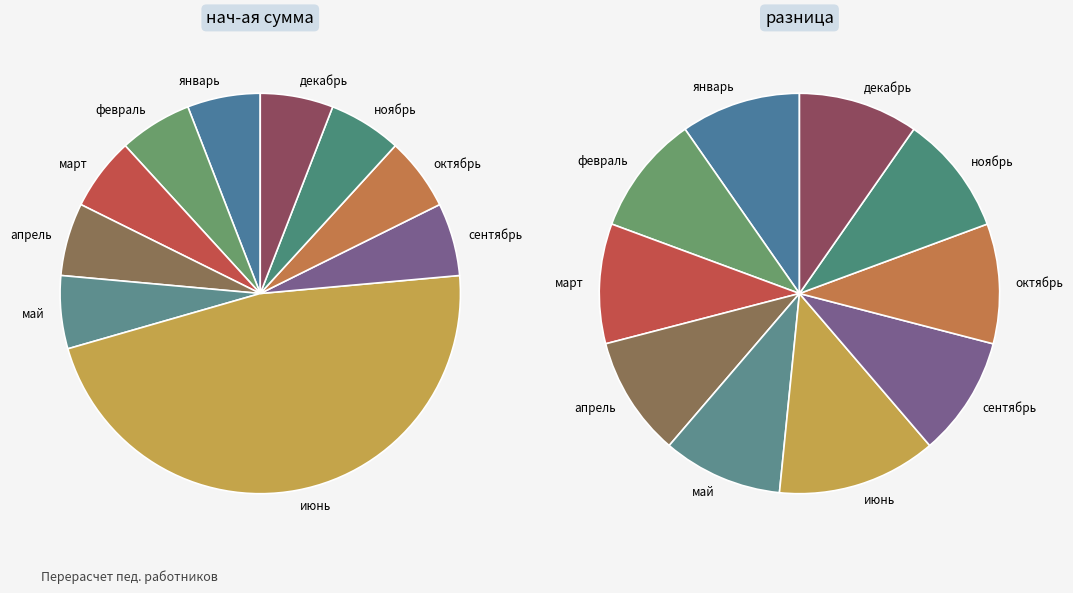

To the nearest percent, what portion does апрель represent?

10%